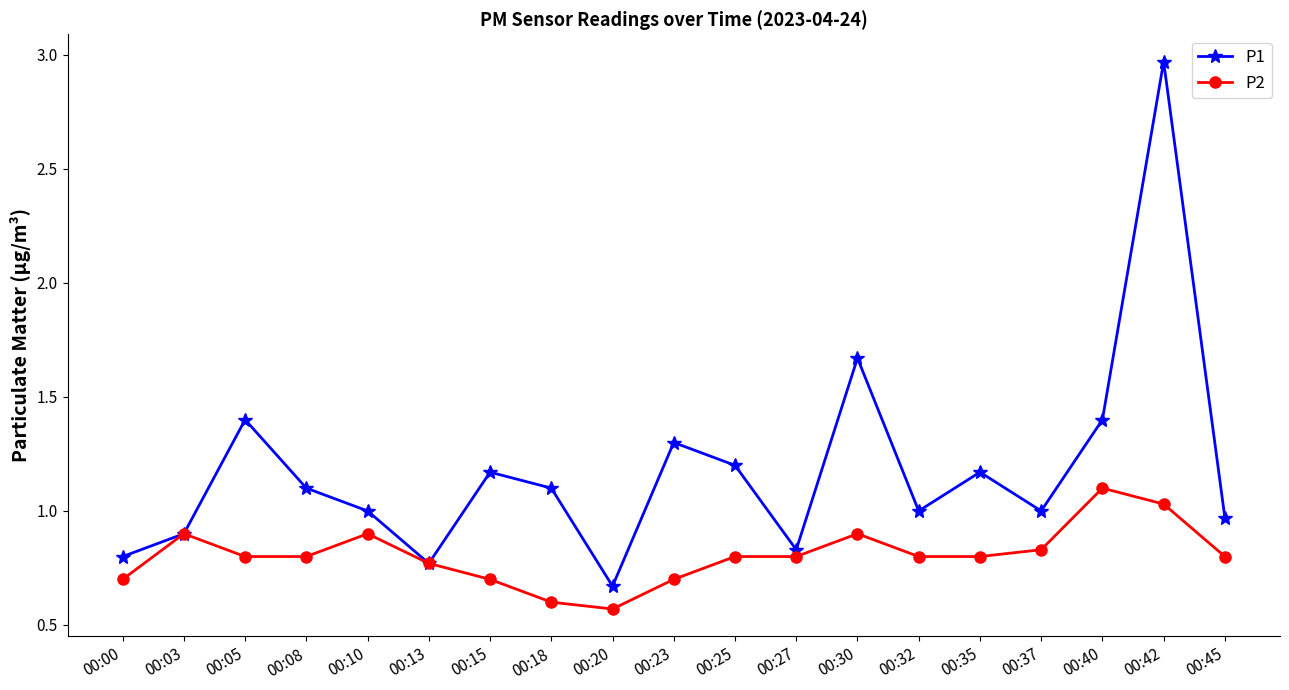

Where is the first local maximum for P2?

00:03